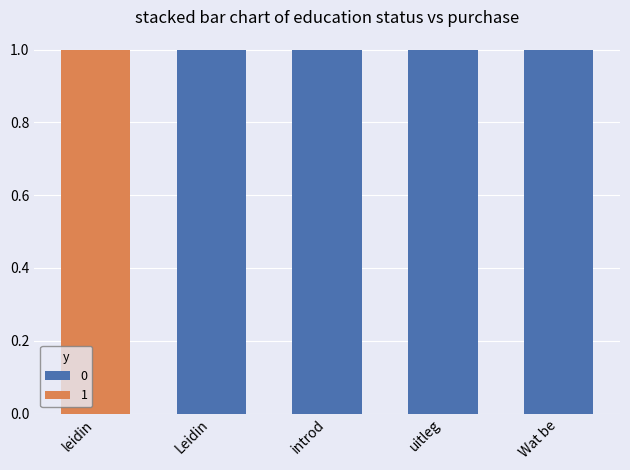

The 0 series shows 0.6 at Wat be. True or false?

False